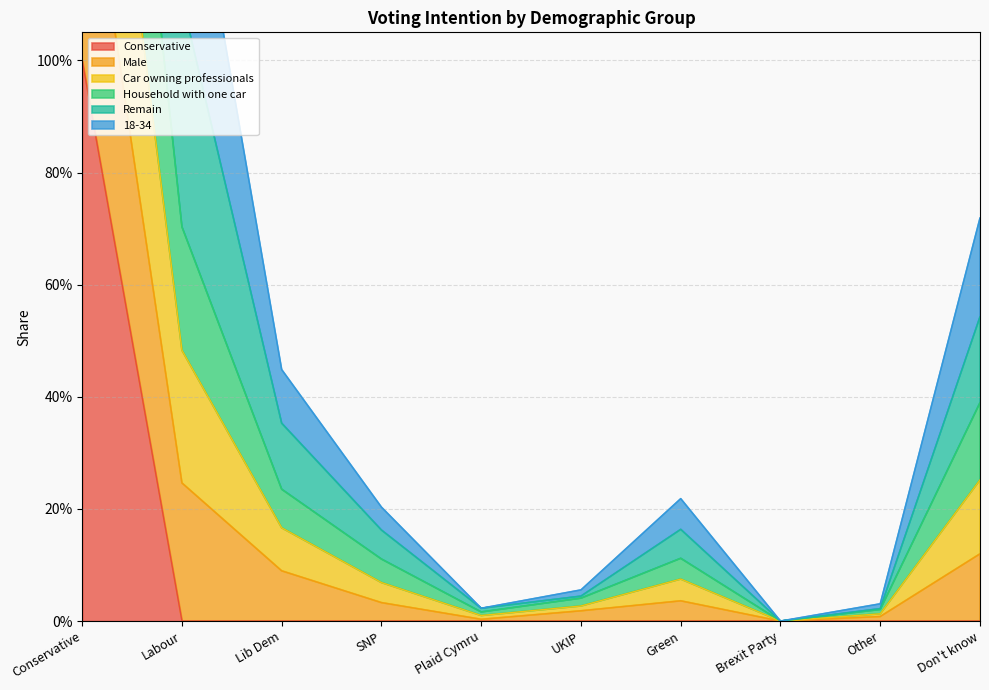

Rank the categories by Car owning professionals value from highest to lowest.

Conservative, Labour, Don't know, Lib Dem, Green, SNP, UKIP, Plaid Cymru, Other, Brexit Party